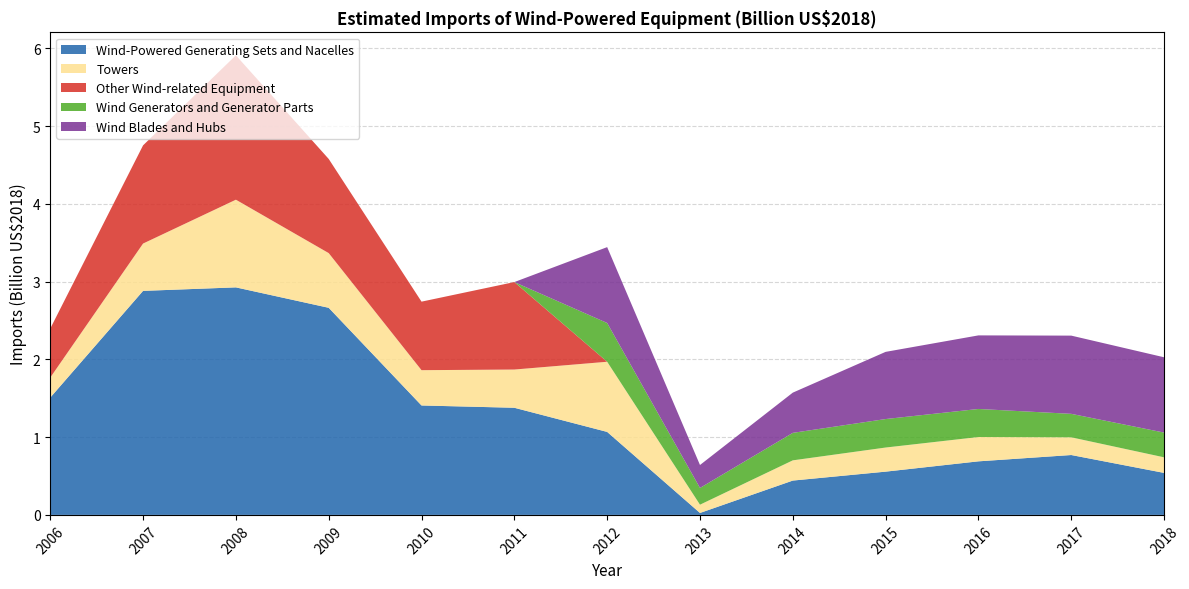

Reading left to right, transcribe all the data shown in this chart.

Wind-Powered Generating Sets and Nacelles: 2006=1.5	2007=2.9	2008=2.9	2009=2.7	2010=1.4	2011=1.4	2012=1.1	2013=0.0	2014=0.4	2015=0.6	2016=0.7	2017=0.8	2018=0.5
Towers: 2006=0.3	2007=0.6	2008=1.1	2009=0.7	2010=0.5	2011=0.5	2012=0.9	2013=0.1	2014=0.3	2015=0.3	2016=0.3	2017=0.2	2018=0.2
Other Wind-related Equipment: 2006=0.6	2007=1.3	2008=1.9	2009=1.2	2010=0.9	2011=1.1	2012=0.0	2013=0.0	2014=0.0	2015=0.0	2016=0.0	2017=0.0	2018=0.0
Wind Generators and Generator Parts: 2006=0.0	2007=0.0	2008=0.0	2009=0.0	2010=0.0	2011=0.0	2012=0.5	2013=0.2	2014=0.4	2015=0.4	2016=0.4	2017=0.3	2018=0.3
Wind Blades and Hubs: 2006=0.0	2007=0.0	2008=0.0	2009=0.0	2010=0.0	2011=0.0	2012=1.0	2013=0.3	2014=0.5	2015=0.9	2016=0.9	2017=1.0	2018=1.0